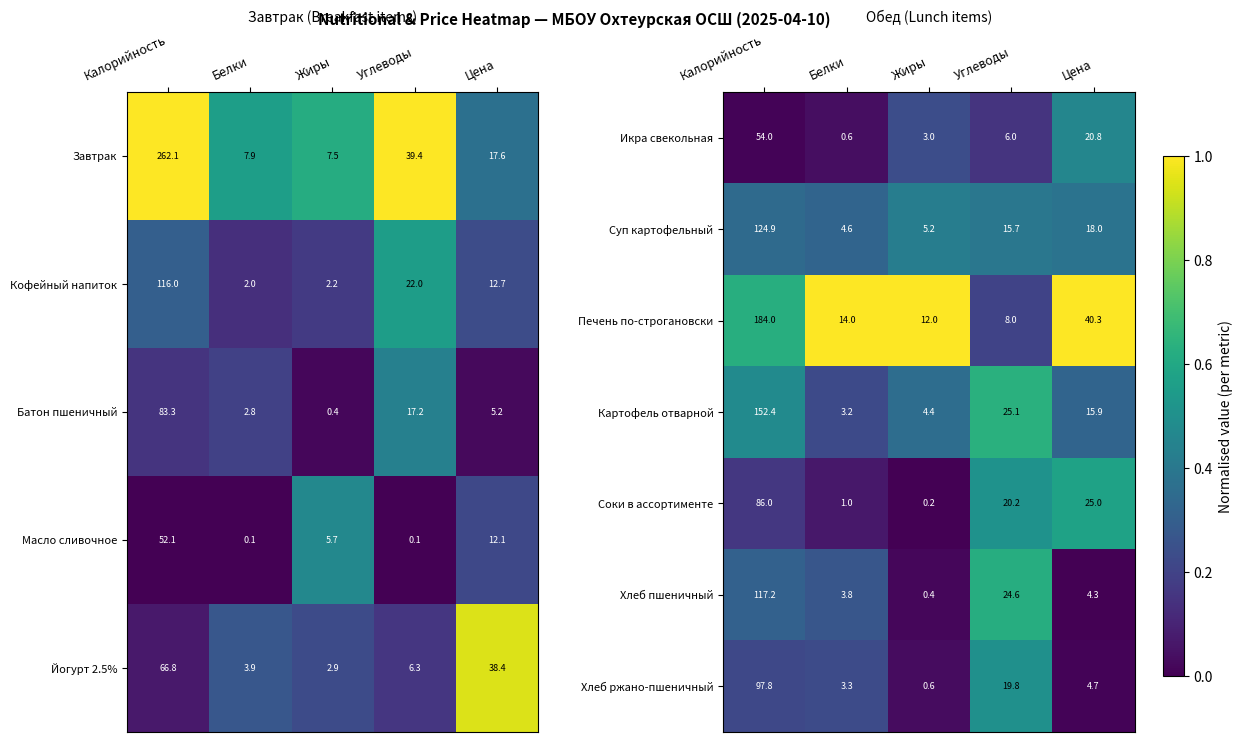

How many data points does each series have?

5